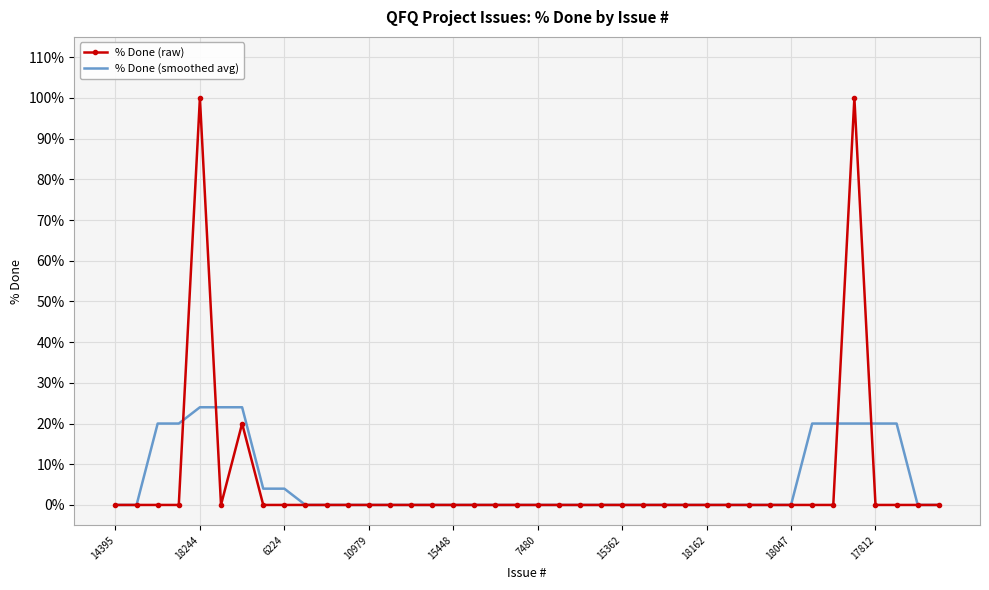

List the series in order of their peak value, lowest first.

% Done (smoothed avg), % Done (raw)